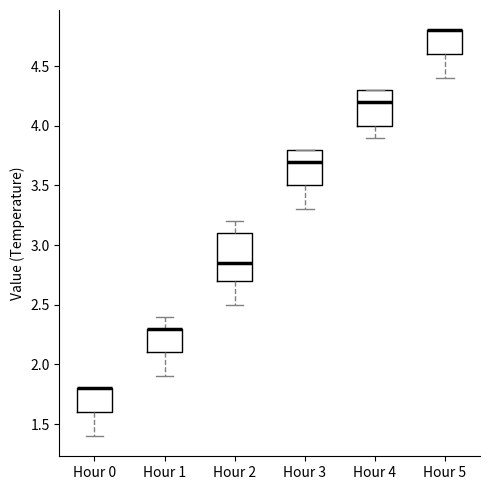

Reading left to right, read every box against the y-axis: the position of its median line, the range the box covers, and the ends of its whiskers. The values are not printed on the chart, so give them approximately, as read against the axis.

Hour 0: median 1.80 (drawn on the box's upper edge), box 1.60 to 1.80, whiskers 1.40 to 1.80
Hour 1: median 2.30 (drawn on the box's upper edge), box 2.10 to 2.30, whiskers 1.90 to 2.40
Hour 2: median 2.85, box 2.70 to 3.10, whiskers 2.50 to 3.20
Hour 3: median 3.70, box 3.50 to 3.80, whiskers 3.30 to 3.80
Hour 4: median 4.20, box 4.00 to 4.30, whiskers 3.90 to 4.30
Hour 5: median 4.80 (drawn on the box's upper edge), box 4.60 to 4.80, whiskers 4.40 to 4.80